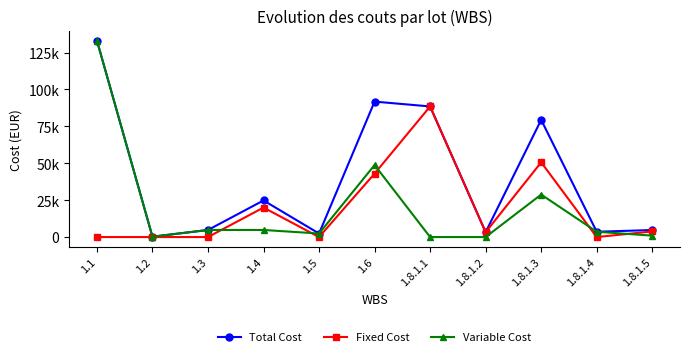

What position from the left is 1.2?

2